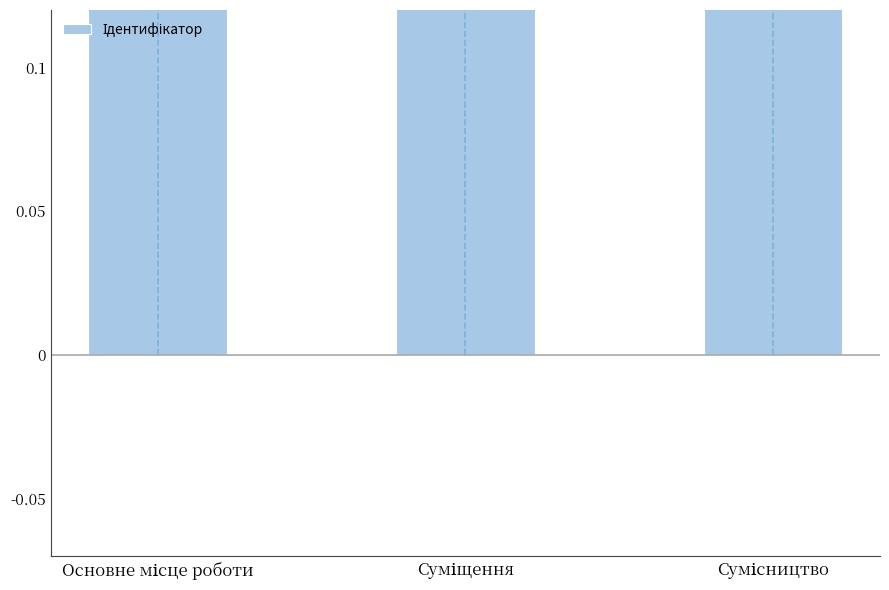

What is the sum of all values?

6